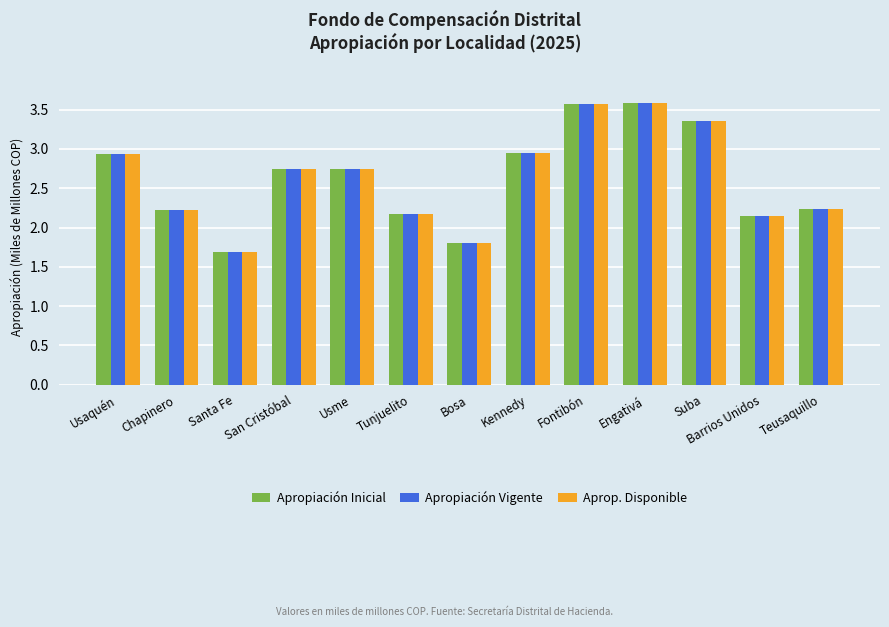

The Apropiación Vigente series shows 3.8 at Usme. True or false?

False